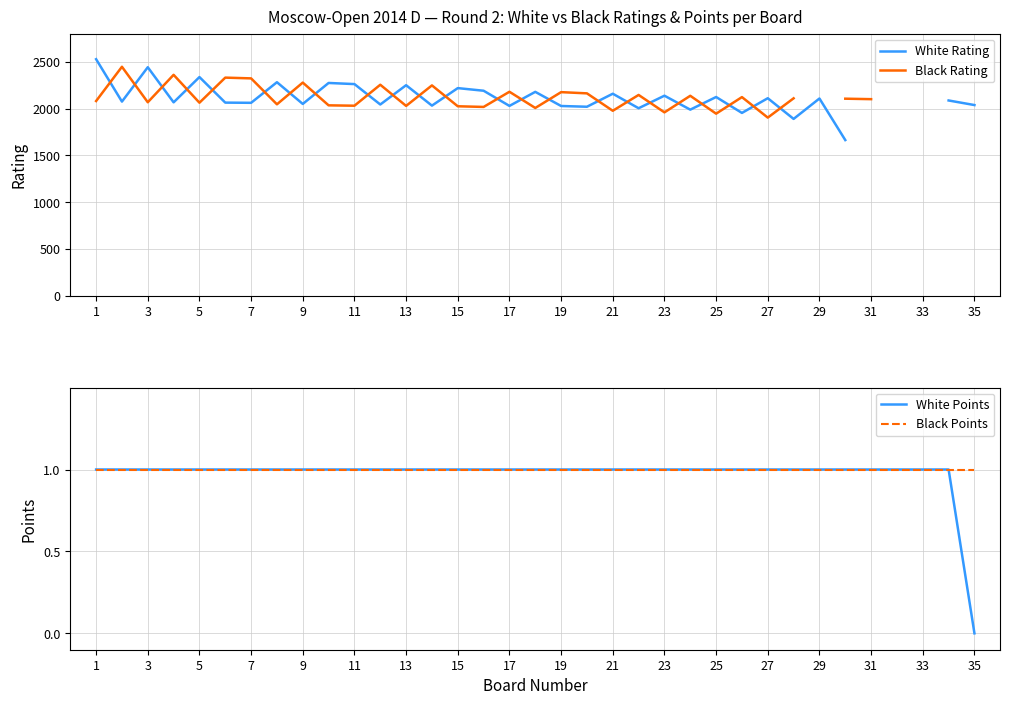

Is it true that Black Points equals 0 at 15?

False